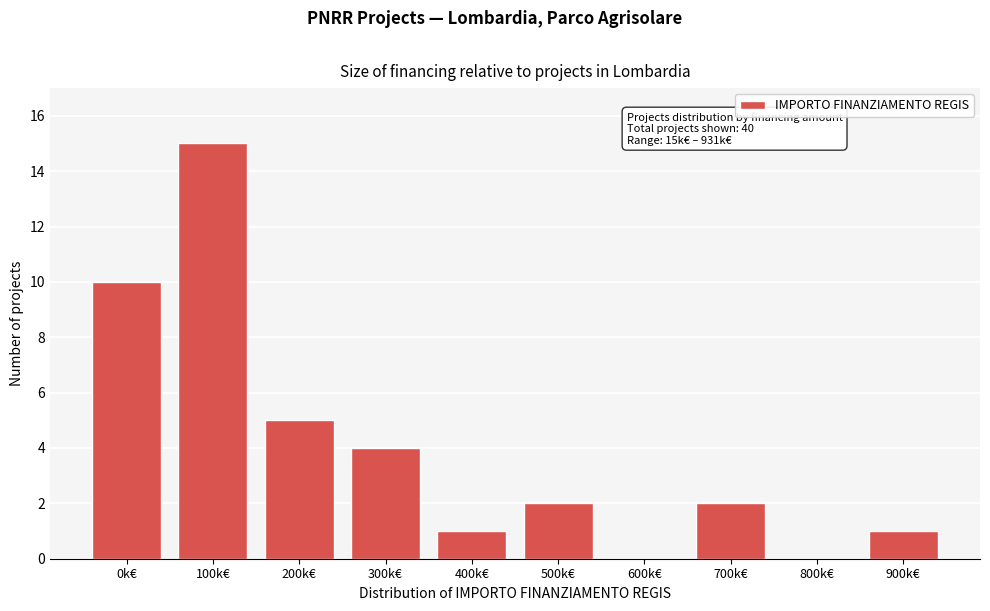

Reading left to right, list all the values displayed in this chart.

0k€=10	100k€=15	200k€=5	300k€=4	400k€=1	500k€=2	600k€=0	700k€=2	800k€=0	900k€=1